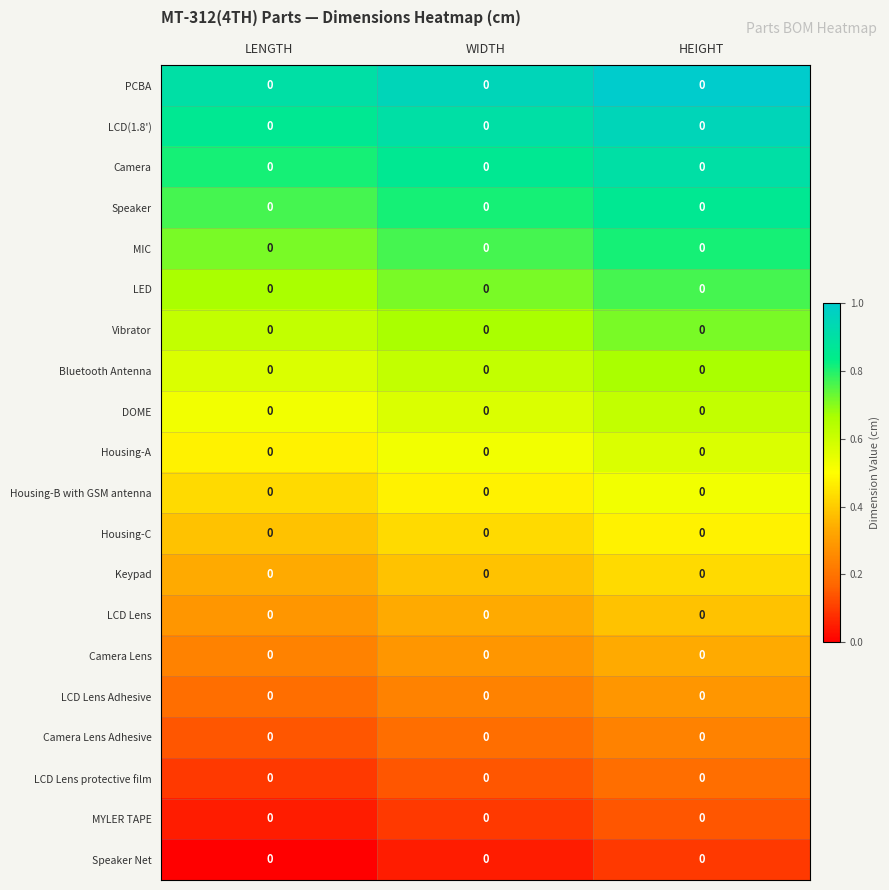

Reading left to right, extract all data points from this chart.

PCBA: LENGTH=0.0	WIDTH=0.0	HEIGHT=0.0
LCD(1.8'): LENGTH=0.0	WIDTH=0.0	HEIGHT=0.0
Camera: LENGTH=0.0	WIDTH=0.0	HEIGHT=0.0
Speaker: LENGTH=0.0	WIDTH=0.0	HEIGHT=0.0
MIC: LENGTH=0.0	WIDTH=0.0	HEIGHT=0.0
LED: LENGTH=0.0	WIDTH=0.0	HEIGHT=0.0
Vibrator: LENGTH=0.0	WIDTH=0.0	HEIGHT=0.0
Bluetooth Antenna: LENGTH=0.0	WIDTH=0.0	HEIGHT=0.0
DOME: LENGTH=0.0	WIDTH=0.0	HEIGHT=0.0
Housing-A: LENGTH=0.0	WIDTH=0.0	HEIGHT=0.0
Housing-B with GSM antenna: LENGTH=0.0	WIDTH=0.0	HEIGHT=0.0
Housing-C: LENGTH=0.0	WIDTH=0.0	HEIGHT=0.0
Keypad: LENGTH=0.0	WIDTH=0.0	HEIGHT=0.0
LCD Lens: LENGTH=0.0	WIDTH=0.0	HEIGHT=0.0
Camera Lens: LENGTH=0.0	WIDTH=0.0	HEIGHT=0.0
LCD Lens Adhesive: LENGTH=0.0	WIDTH=0.0	HEIGHT=0.0
Camera Lens Adhesive: LENGTH=0.0	WIDTH=0.0	HEIGHT=0.0
LCD Lens protective film: LENGTH=0.0	WIDTH=0.0	HEIGHT=0.0
MYLER TAPE: LENGTH=0.0	WIDTH=0.0	HEIGHT=0.0
Speaker Net: LENGTH=0.0	WIDTH=0.0	HEIGHT=0.0